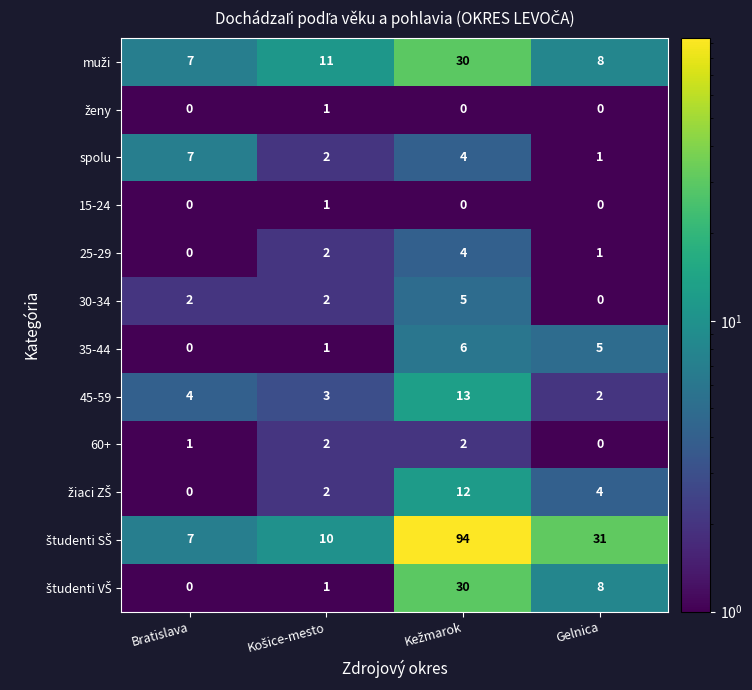

True or false: 35-44 has a value of 5 at Gelnica.

True